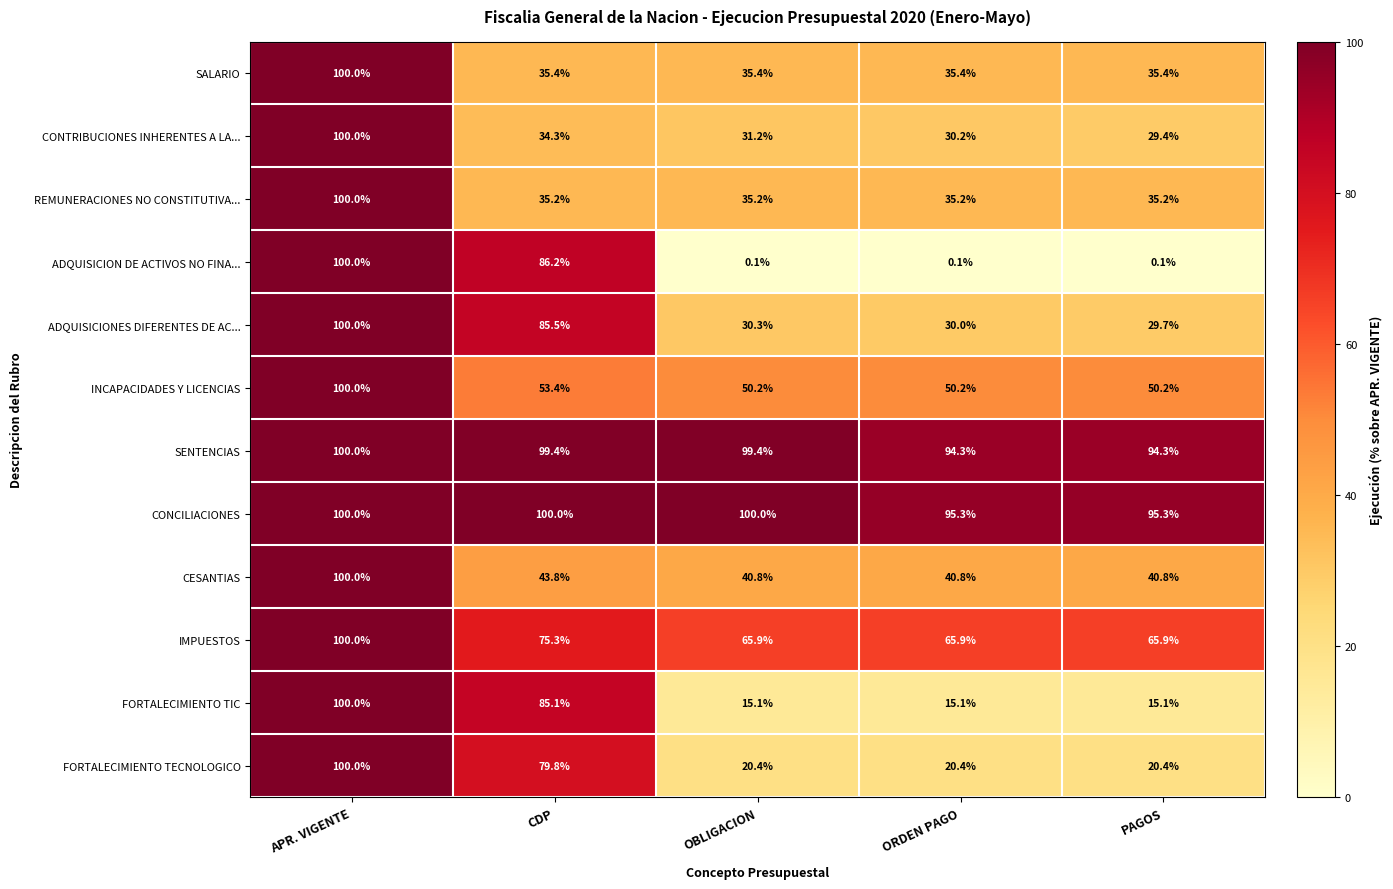

Between OBLIGACION and ORDEN PAGO, which series saw the biggest shift?

SENTENCIAS